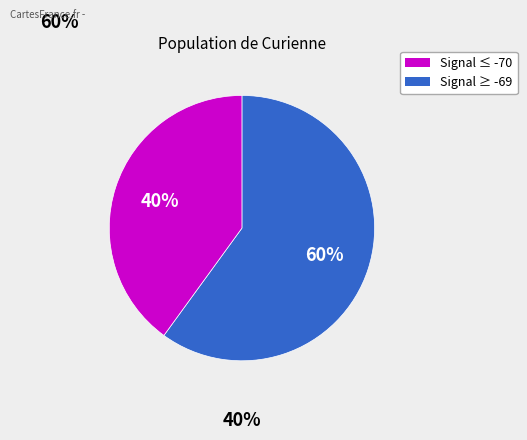

Is there a majority slice in this chart?

Yes